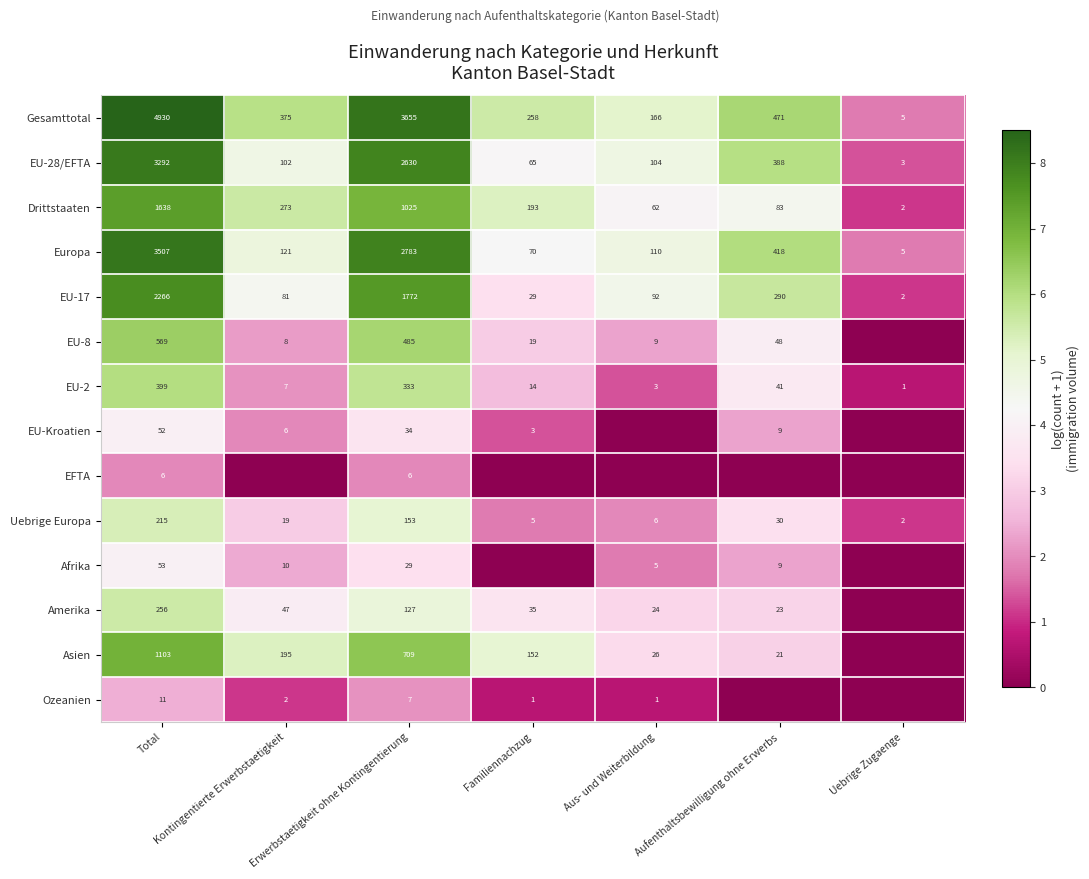

Is it true that Asien equals 1541 at Total?

False